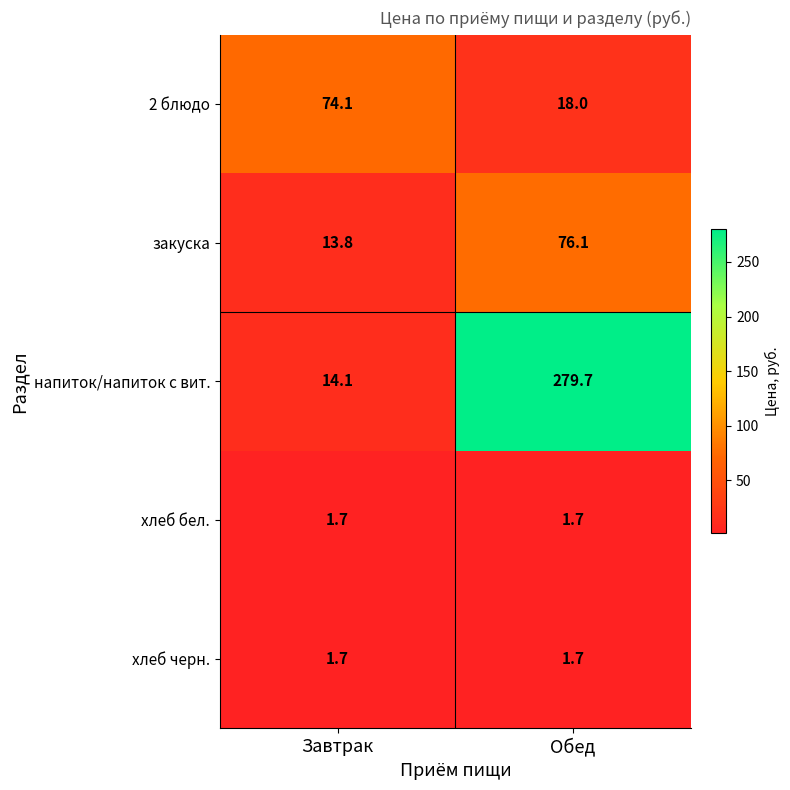

Which series has the largest range (max minus min)?

напиток/напиток с вит.